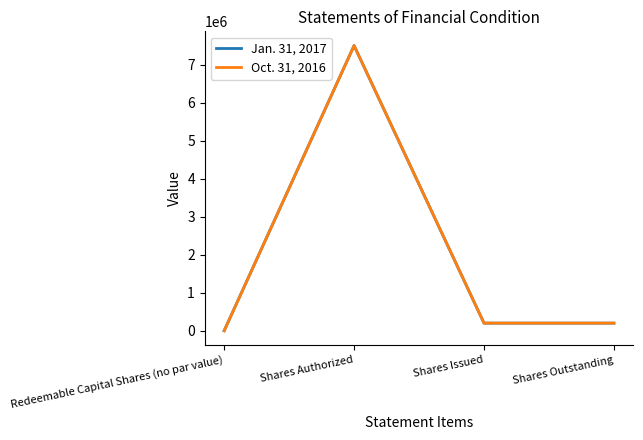

Is it true that Oct. 31, 2016 equals -3086745 at Redeemable Capital Shares (no par value)?

False